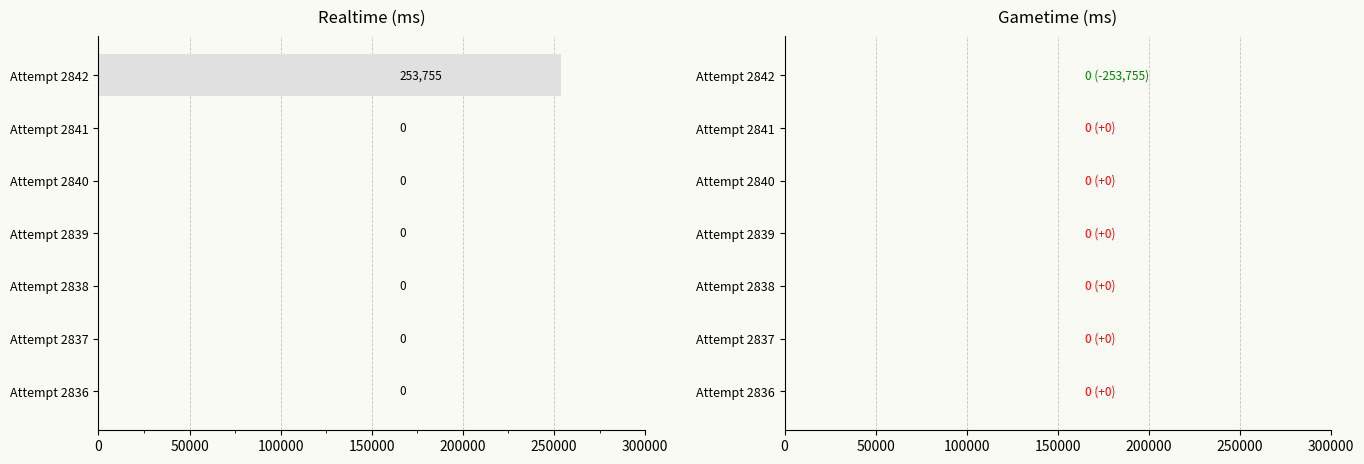

What is the change in value from Attempt 2842 to Attempt 2839?

-253755